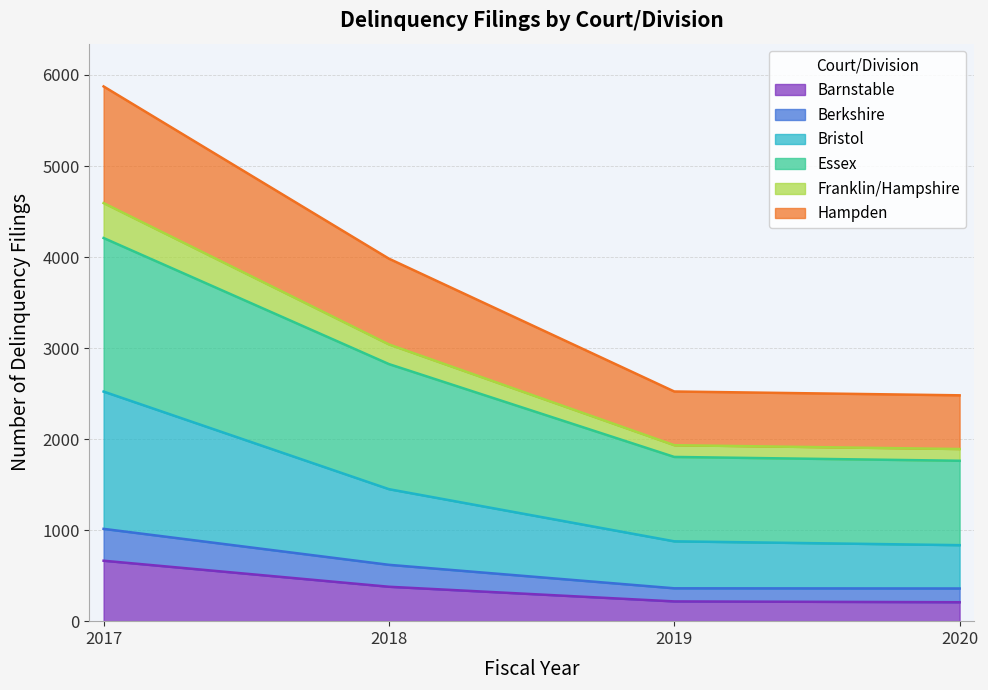

Which category has the highest value in the Barnstable series?

2017